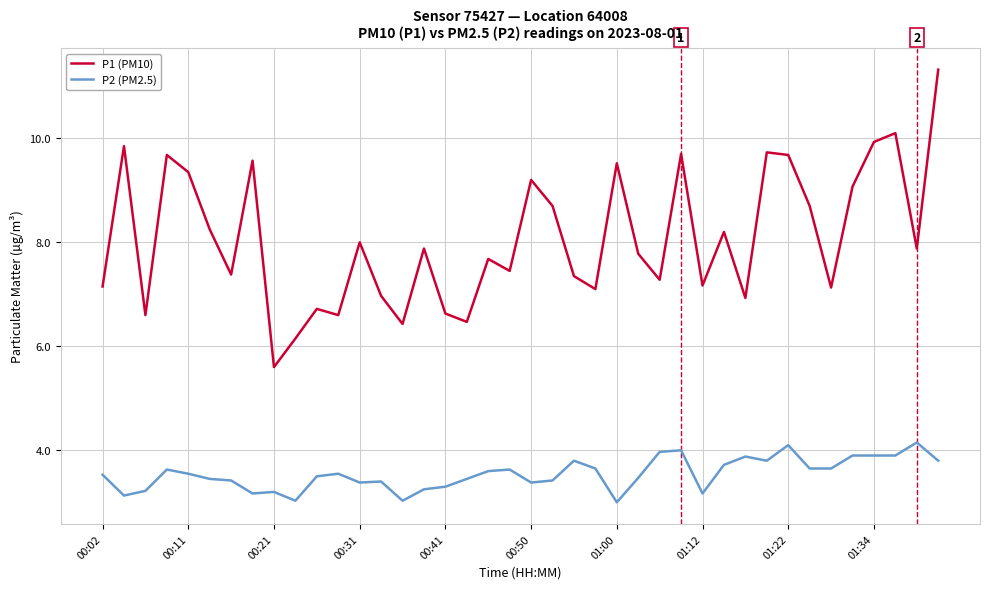

Which series has the widest spread of values?

P1 (PM10)